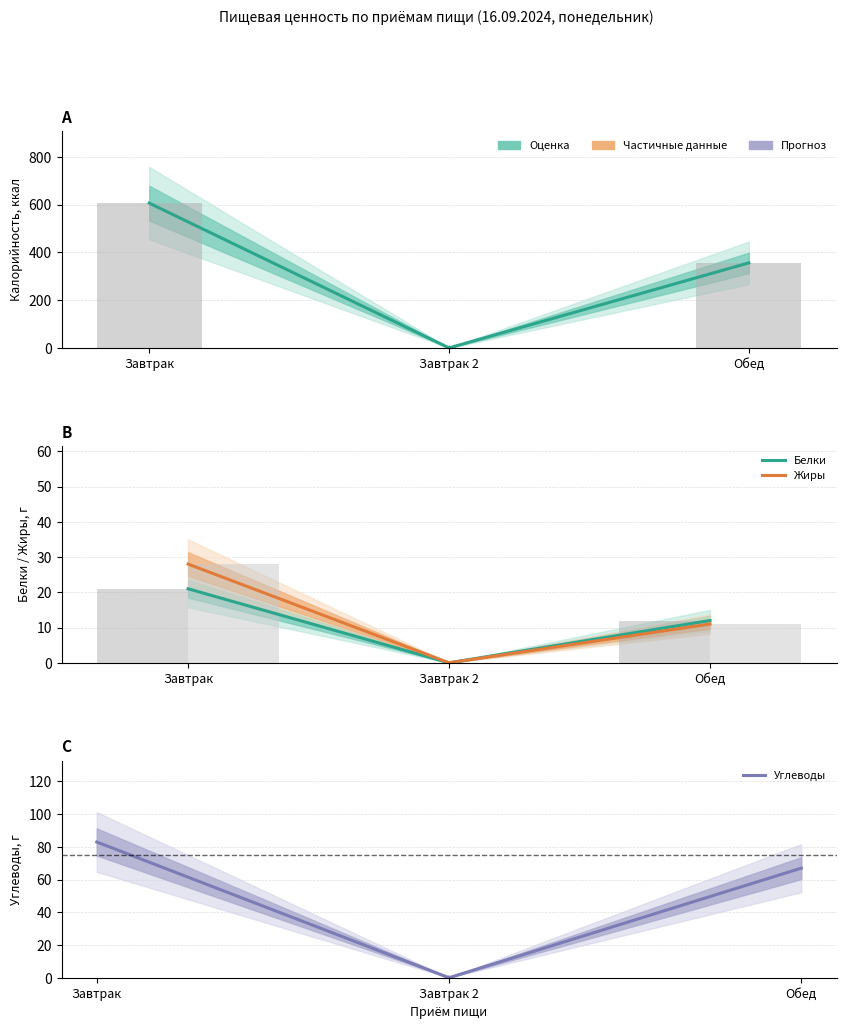

List the labels in order of Калорийность value, largest first.

Завтрак, Обед, Завтрак 2